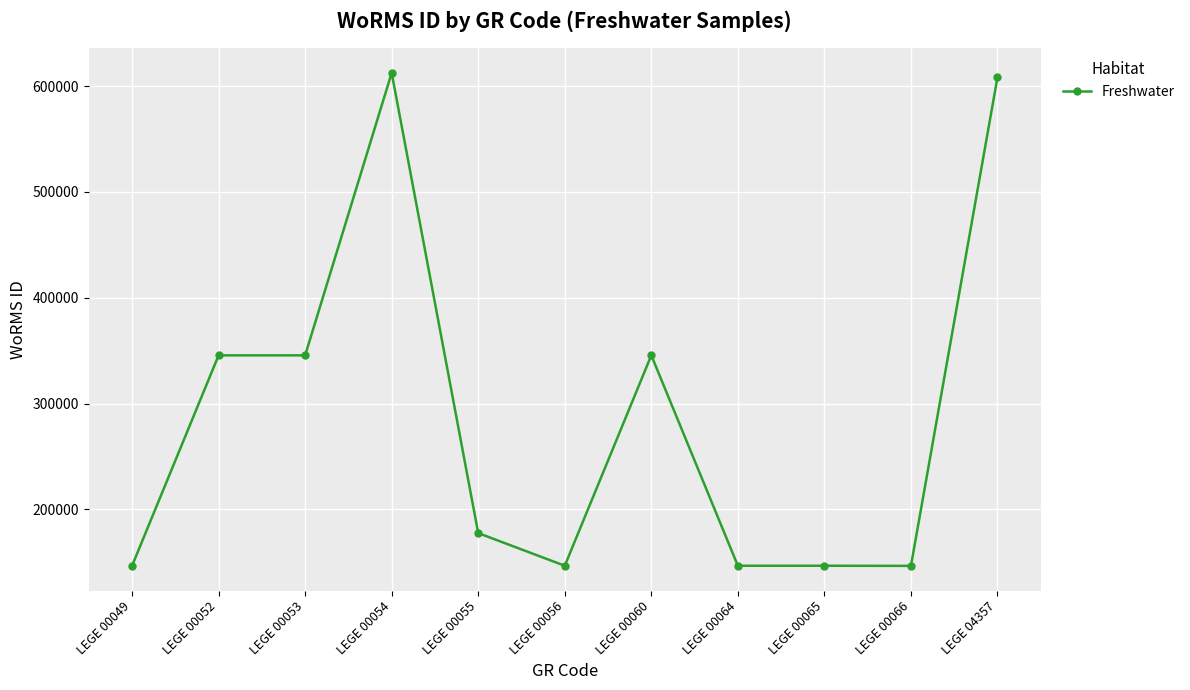

What is the sum of the values at LEGE 00054 and LEGE 00053?

957932